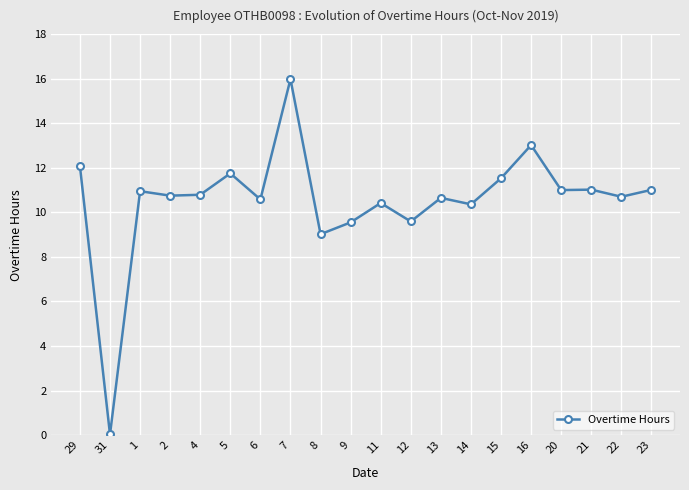

Is it true that the value at 4 is 18.7?

False